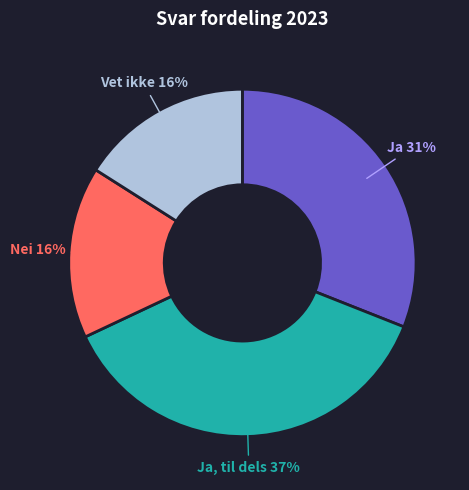

Count the number of slices in the pie.

4